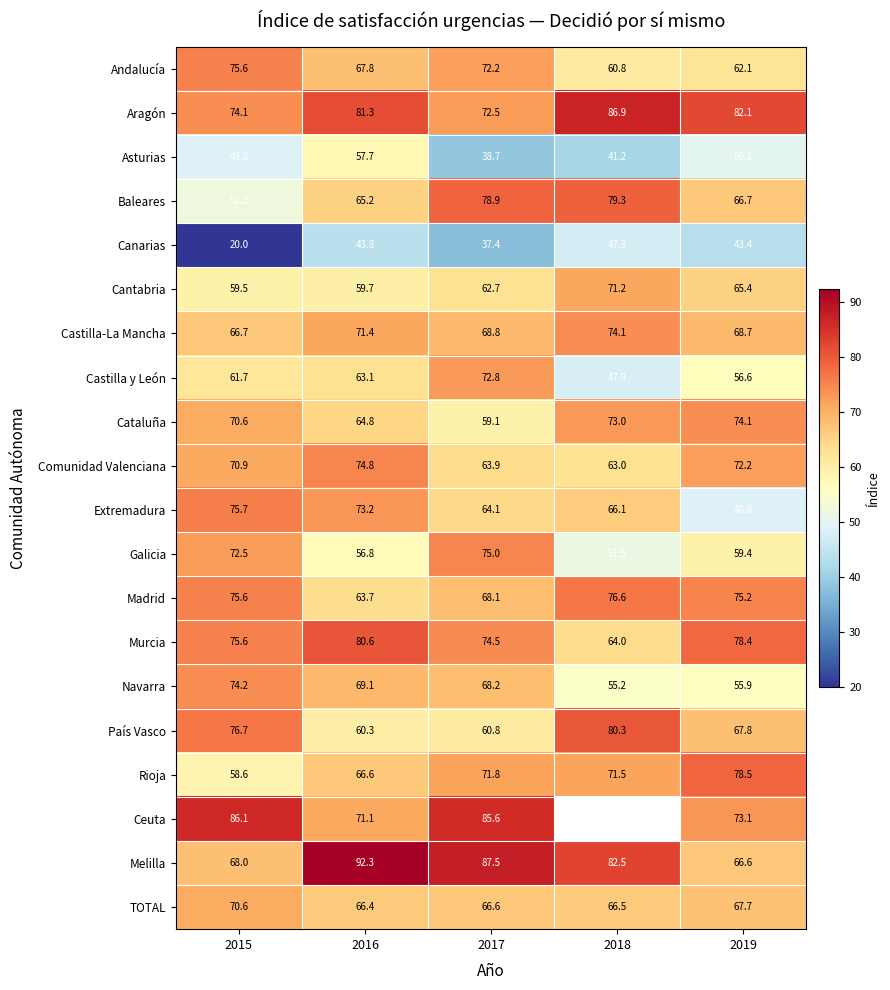

At which category is the sum across all series the highest?

2016